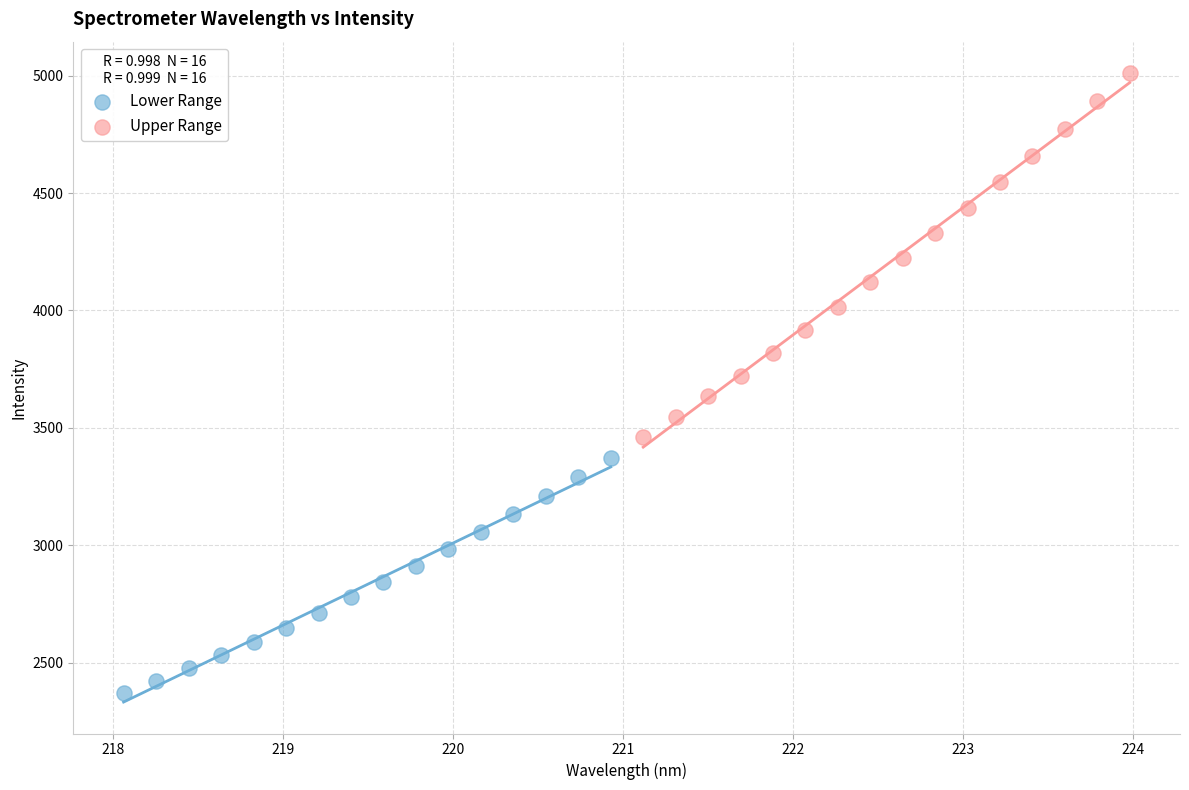

Which series has the widest spread of Y values?

Upper Range